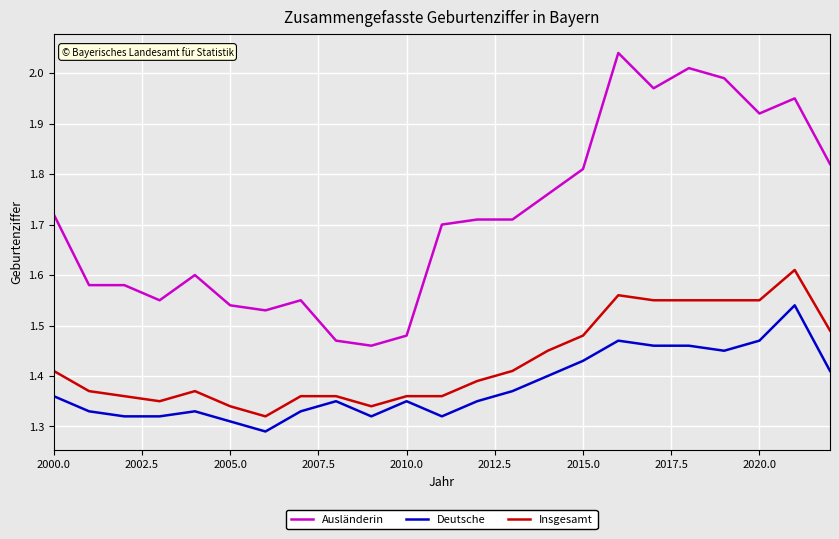

True or false: Ausländerin and Deutsche intersect in this chart.

False